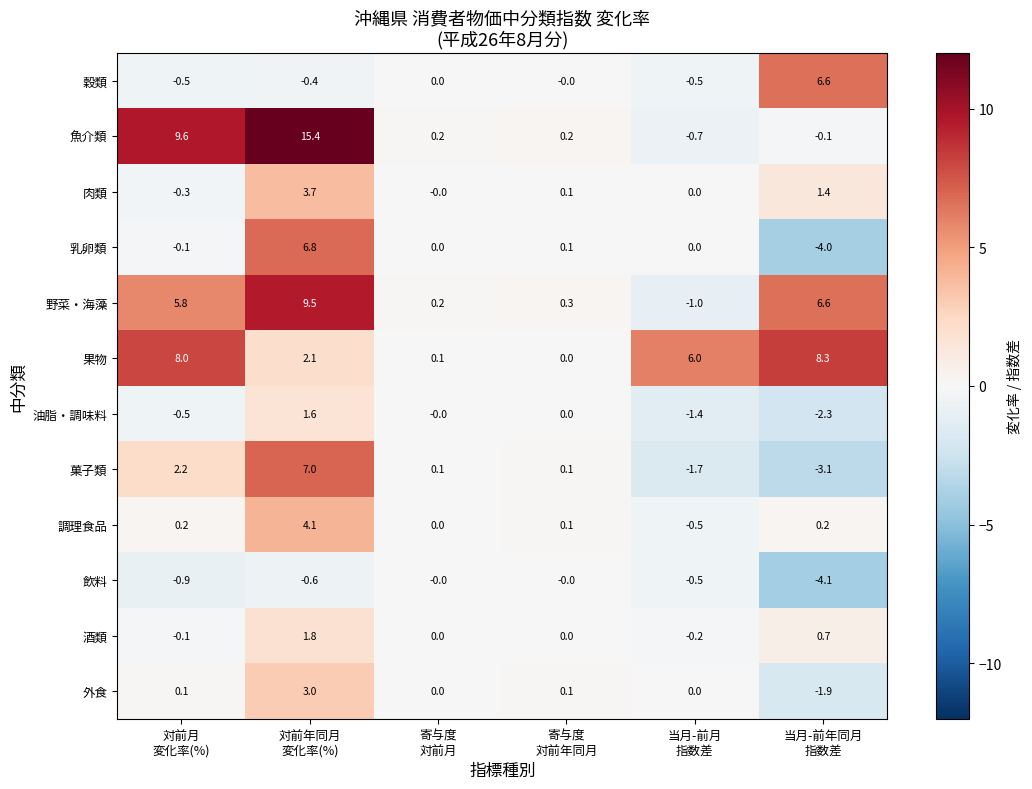

At how many categories does at least one series exceed 5?

4